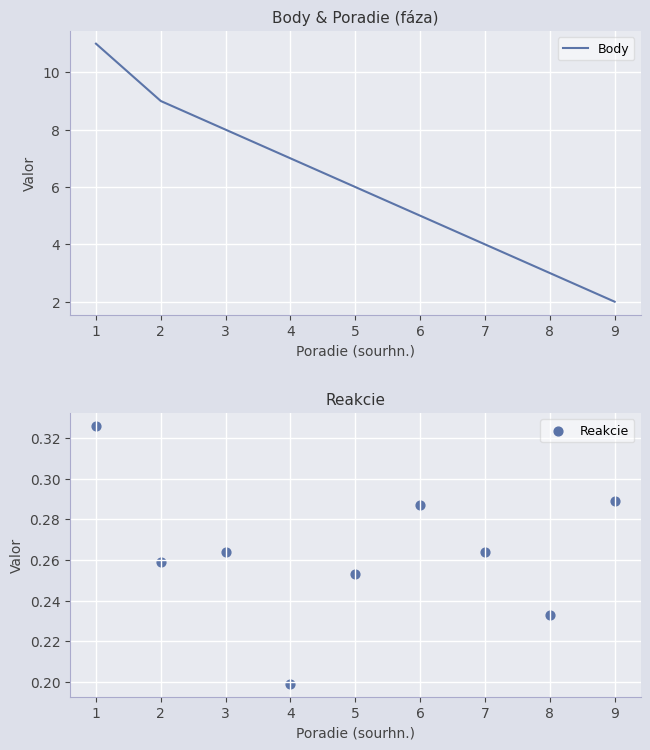

Is the value of Reakcie at 7 greater than the value of Body at 8?

No